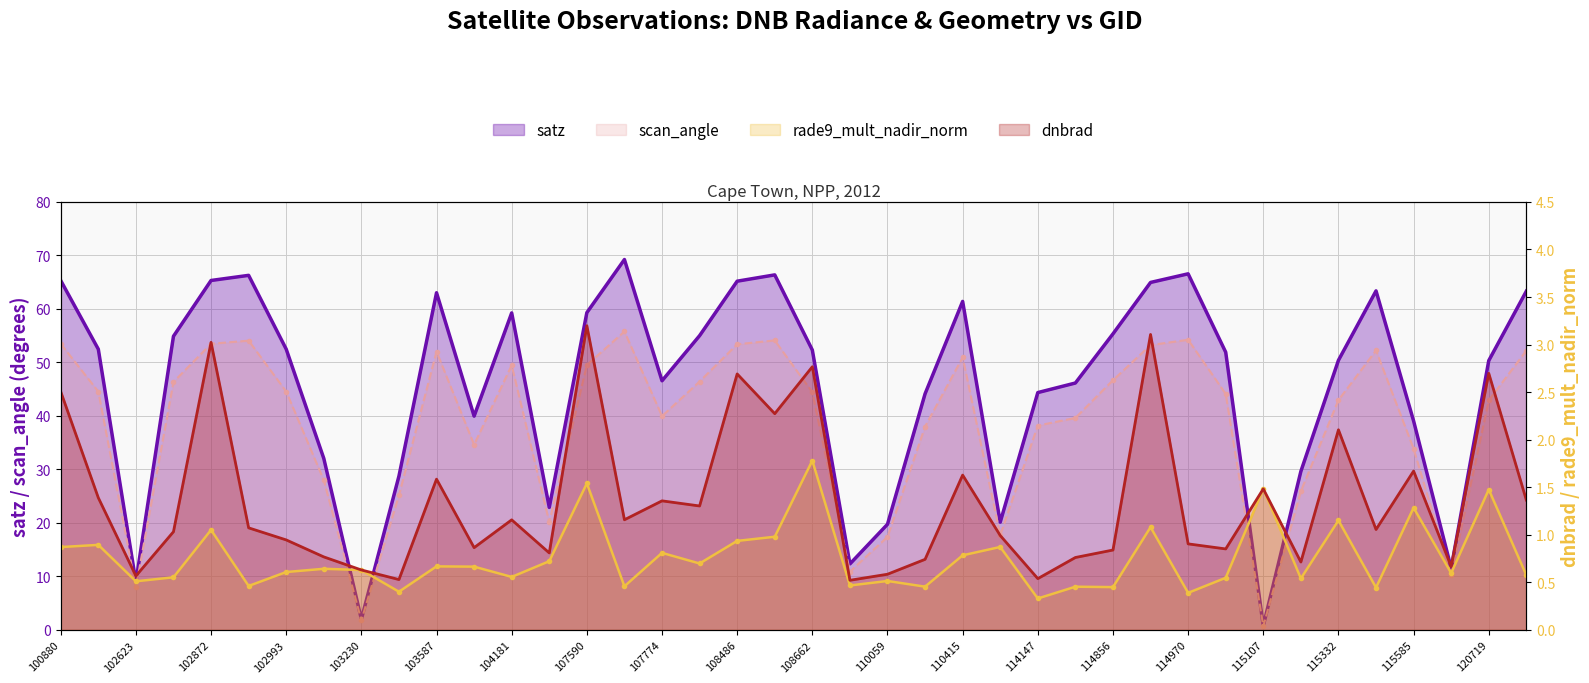

The satz series shows 20.1 at 113976. True or false?

True